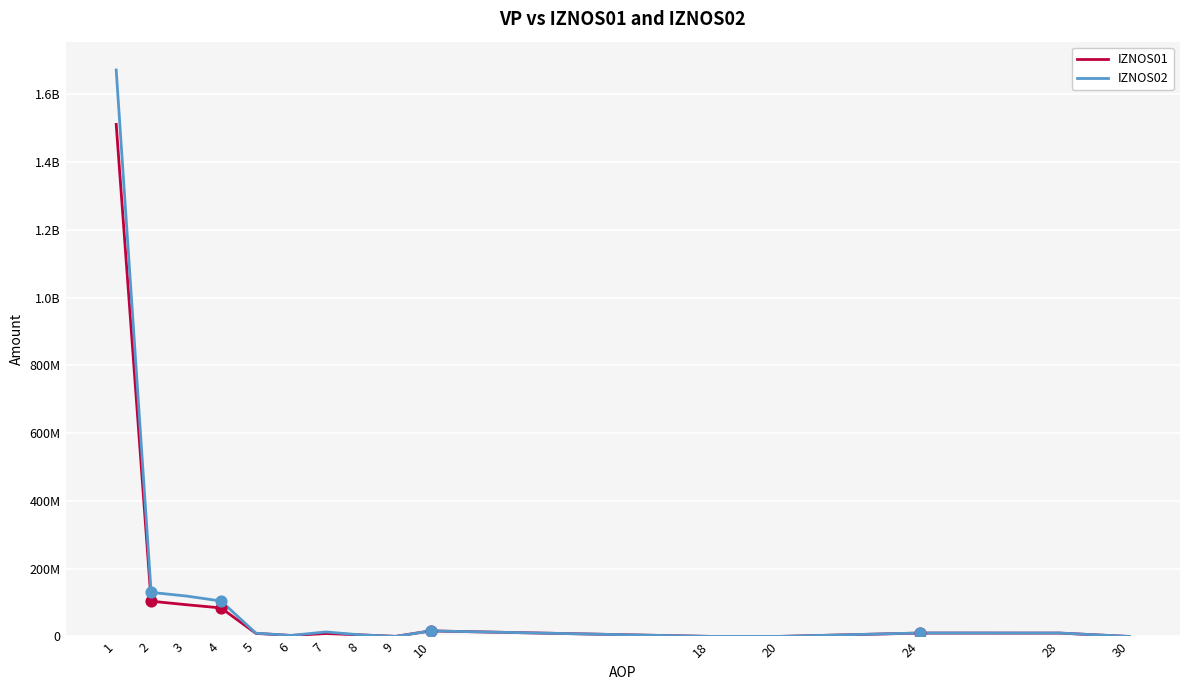

What are all the series names shown in the legend?

IZNOS01, IZNOS02